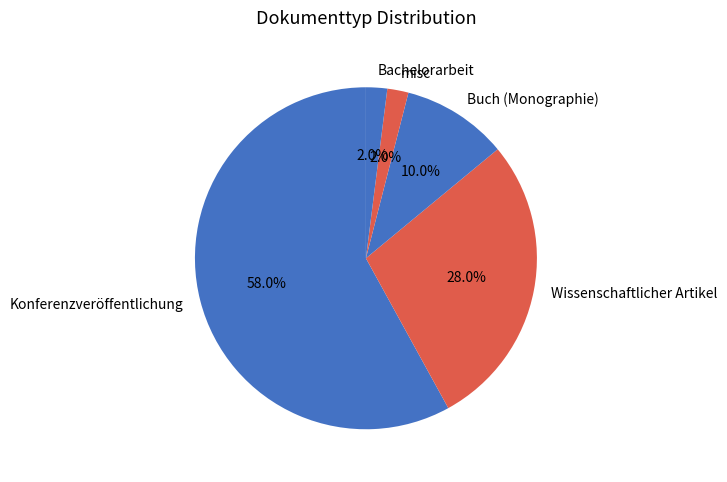

Count the number of slices in the pie.

5